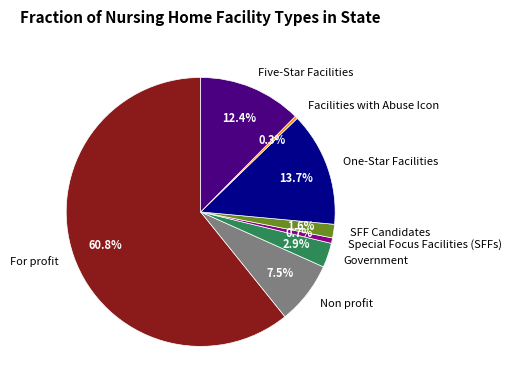

Which slice is the largest?

For profit